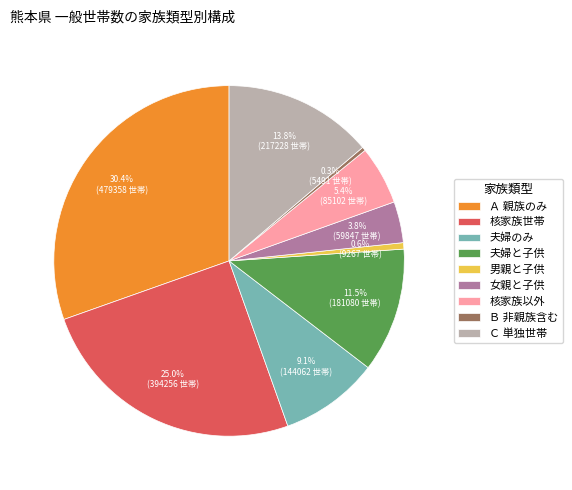

How many slices are in this pie chart?

9